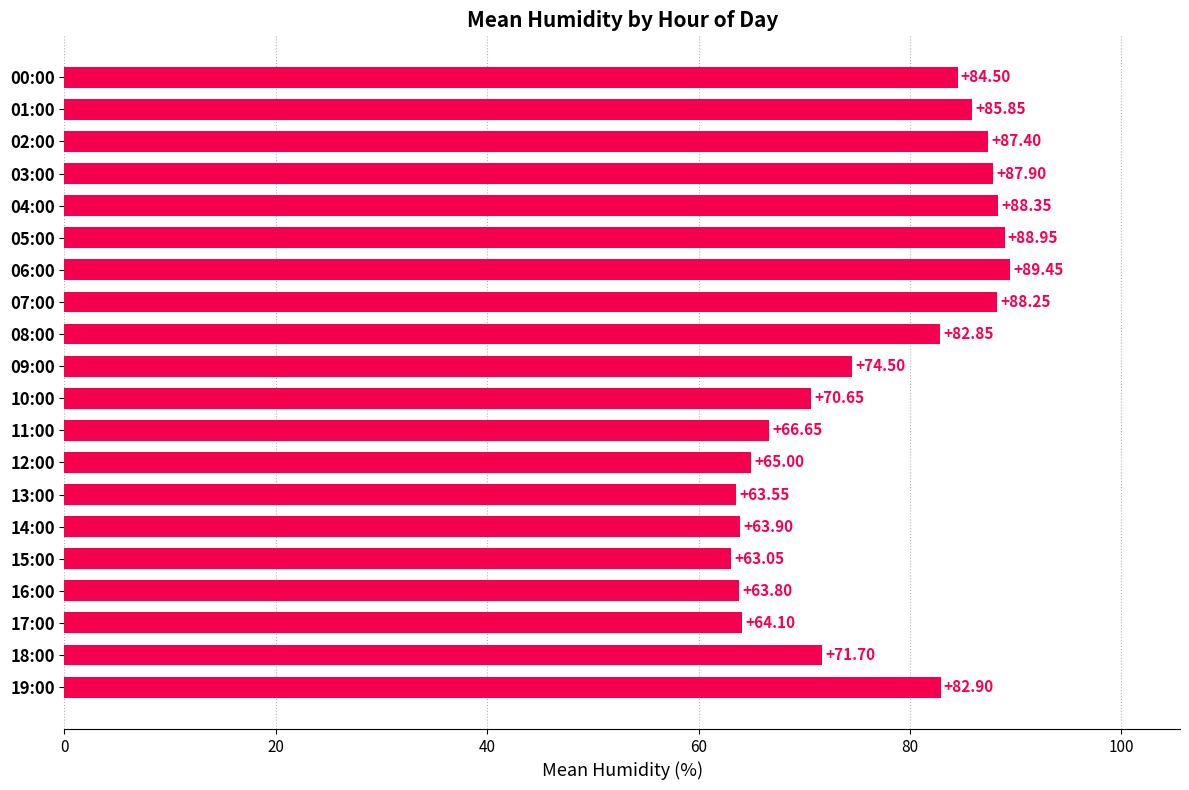

Are the bars grouped side by side (vs. stacked)?

No